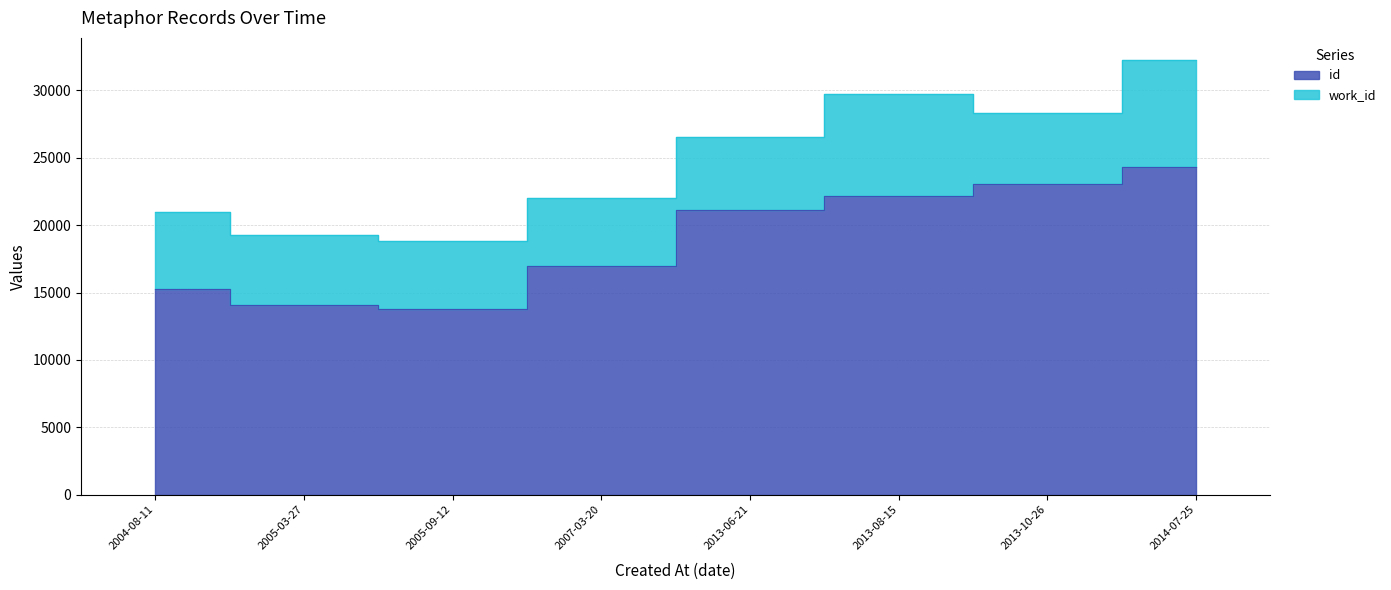

What is the difference between the maximum and minimum values?

10546